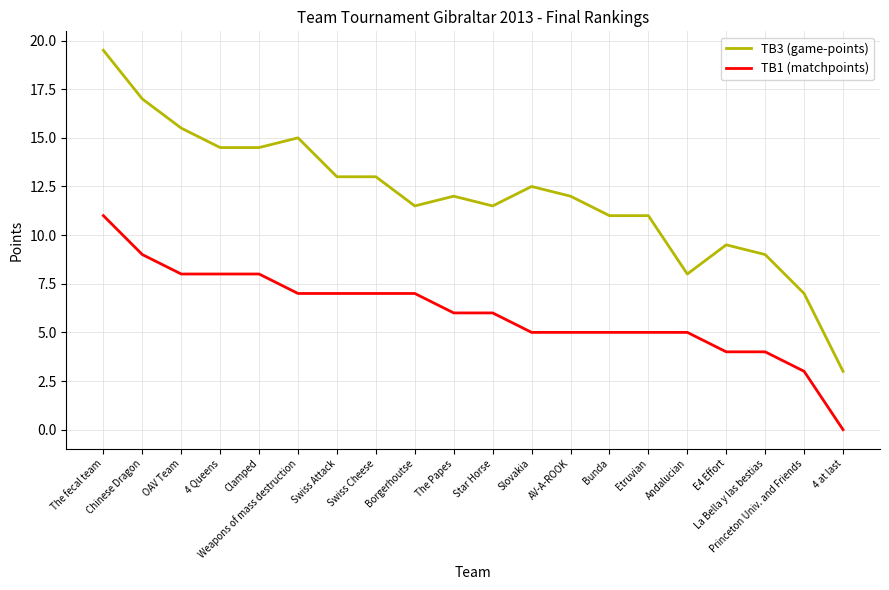

Reading left to right, extract all data points from this chart.

TB3 (game-points): The fecal team=19.5	Chinese Dragon=17.0	OAV Team=15.5	4 Queens=14.5	Clamped=14.5	Weapons of mass destruction=15.0	Swiss Attack=13.0	Swiss Cheese=13.0	Borgerhoutse=11.5	The Papes=12.0	Star Horse=11.5	Slovakia=12.5	AV-A-ROOK=12.0	Bunda=11.0	Etruvian=11.0	Andalucian=8.0	E4 Effort=9.5	La Bella y las bestias=9.0	Princeton Univ. and Friends=7.0	4 at last=3.0
TB1 (matchpoints): The fecal team=11.0	Chinese Dragon=9.0	OAV Team=8.0	4 Queens=8.0	Clamped=8.0	Weapons of mass destruction=7.0	Swiss Attack=7.0	Swiss Cheese=7.0	Borgerhoutse=7.0	The Papes=6.0	Star Horse=6.0	Slovakia=5.0	AV-A-ROOK=5.0	Bunda=5.0	Etruvian=5.0	Andalucian=5.0	E4 Effort=4.0	La Bella y las bestias=4.0	Princeton Univ. and Friends=3.0	4 at last=0.0